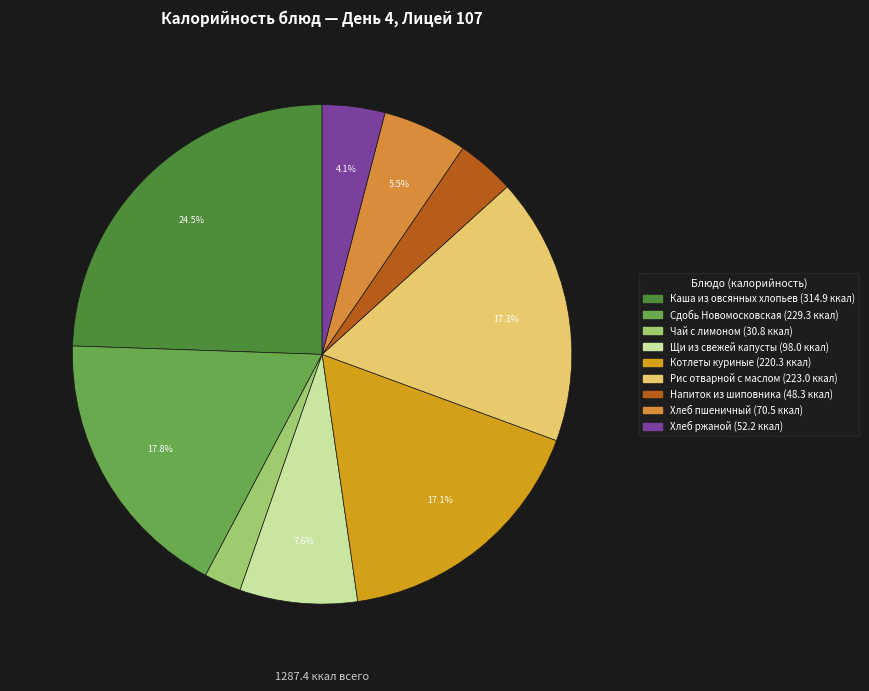

To the nearest percent, what portion does Хлеб ржаной represent?

4%